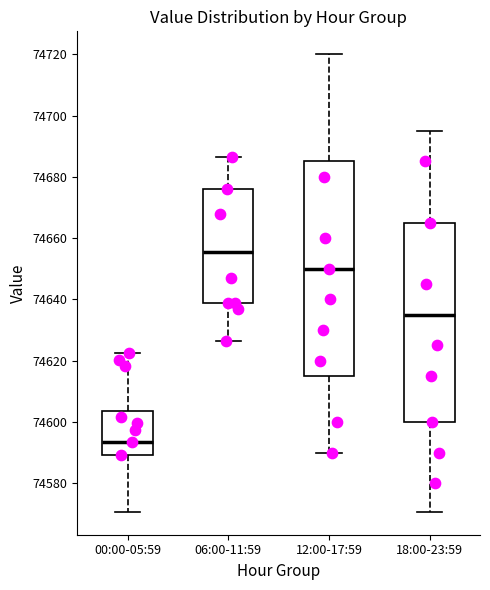

Reading left to right, transcribe this box plot: for each box, give where its median line is, the range the box spans, and where its two whiskers end, as read against the y-axis. The values are not printed on the chart, so give them approximately, as read against the axis.

00:00-05:59: median 74594, box 74590 to 74604, whiskers 74570 to 74622
06:00-11:59: median 74656, box 74638 to 74676, whiskers 74626 to 74686
12:00-17:59: median 74650, box 74616 to 74686, whiskers 74590 to 74720
18:00-23:59: median 74636, box 74600 to 74666, whiskers 74570 to 74696